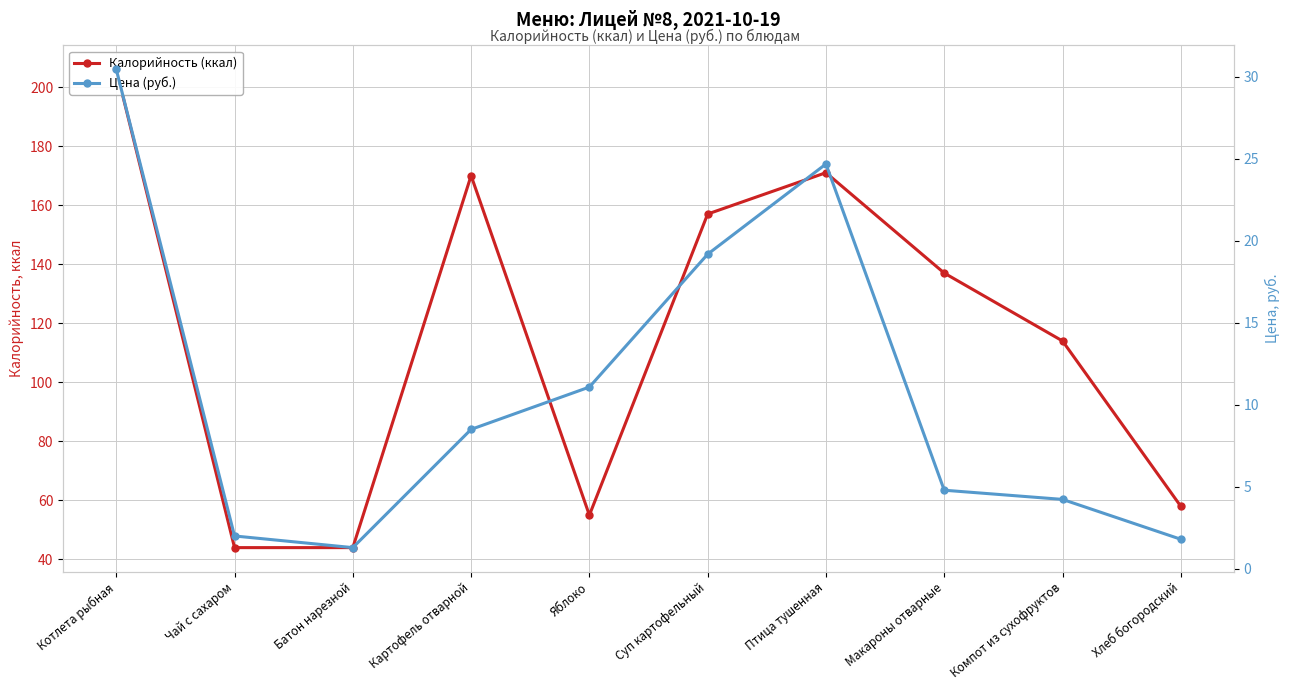

Is the value of Цена (руб.) at Яблоко greater than the value of Калорийность (ккал) at Компот из сухофруктов?

No